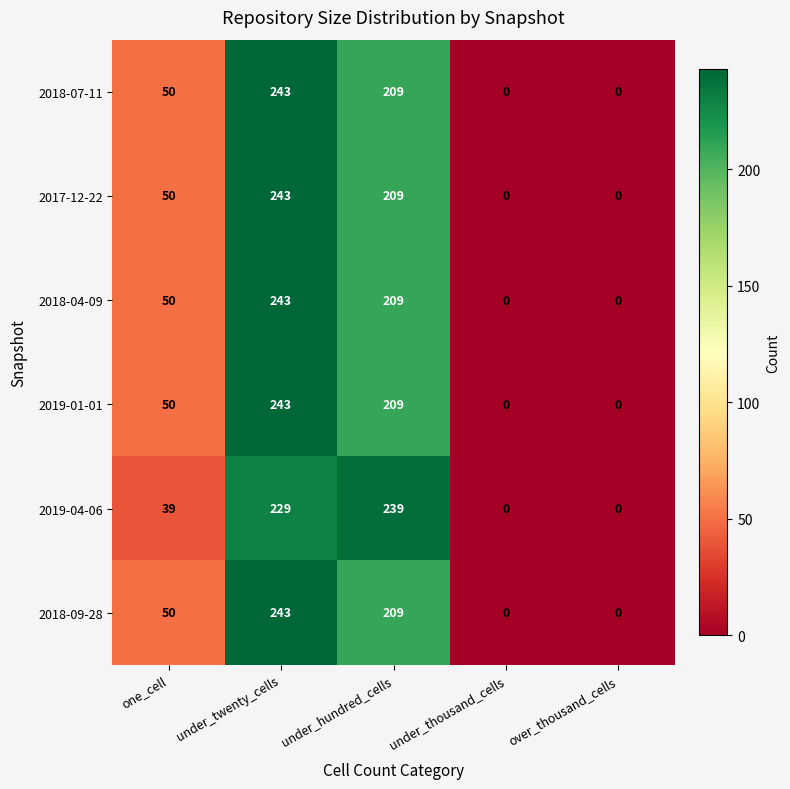

What is the approximate value of 2019-01-01 at one_cell, to the nearest 5?

50